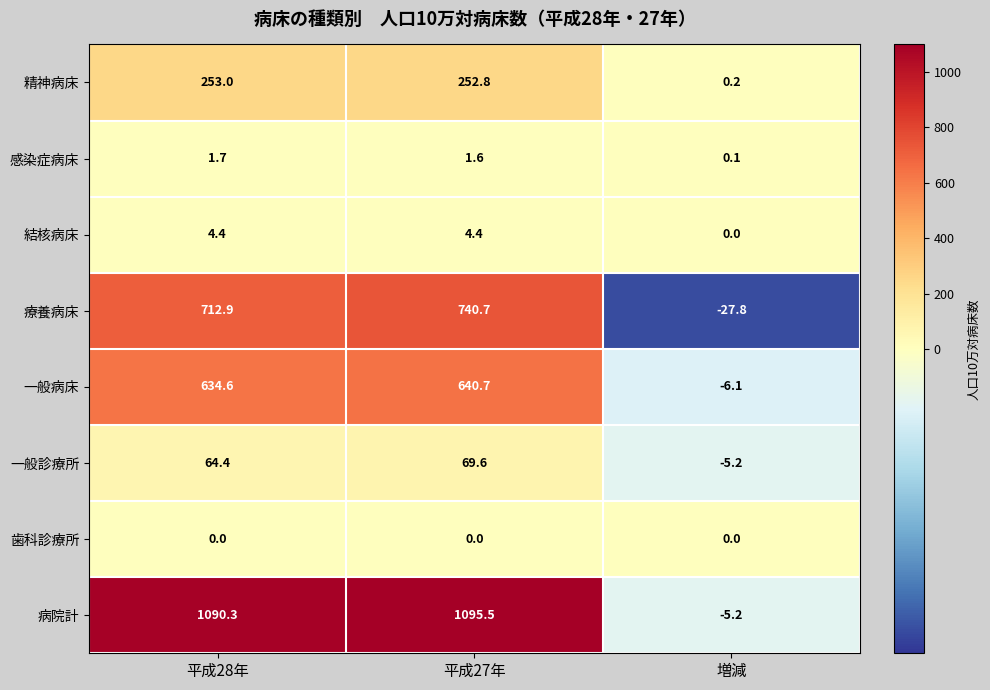

Which category has the lowest value in the 結核病床 series?

増減